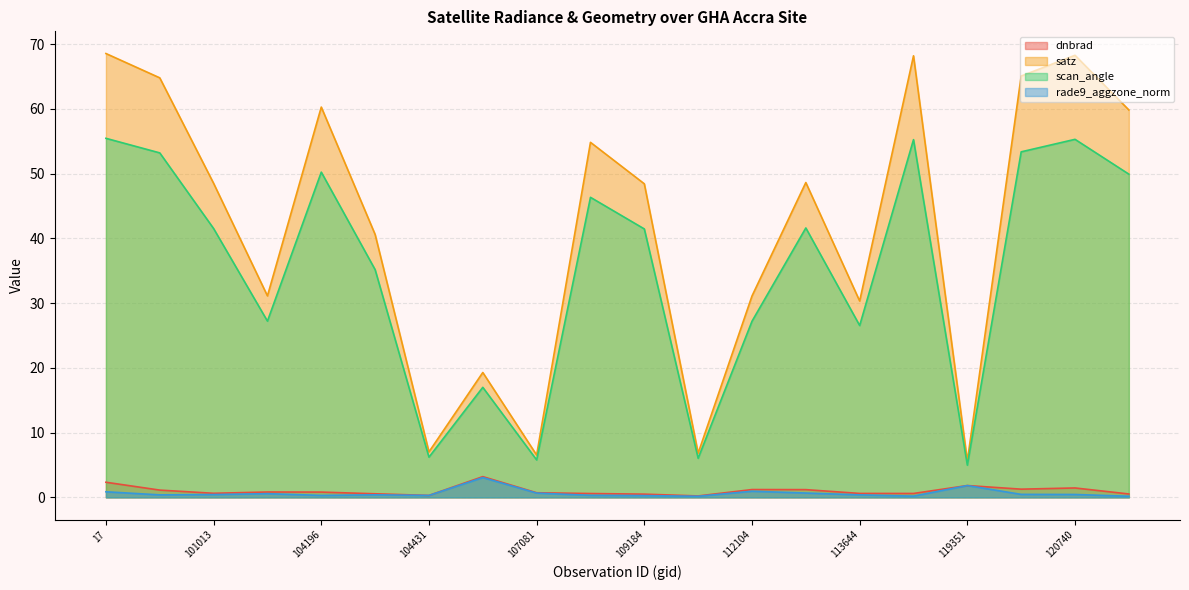

At how many categories does at least one series exceed 47?

11